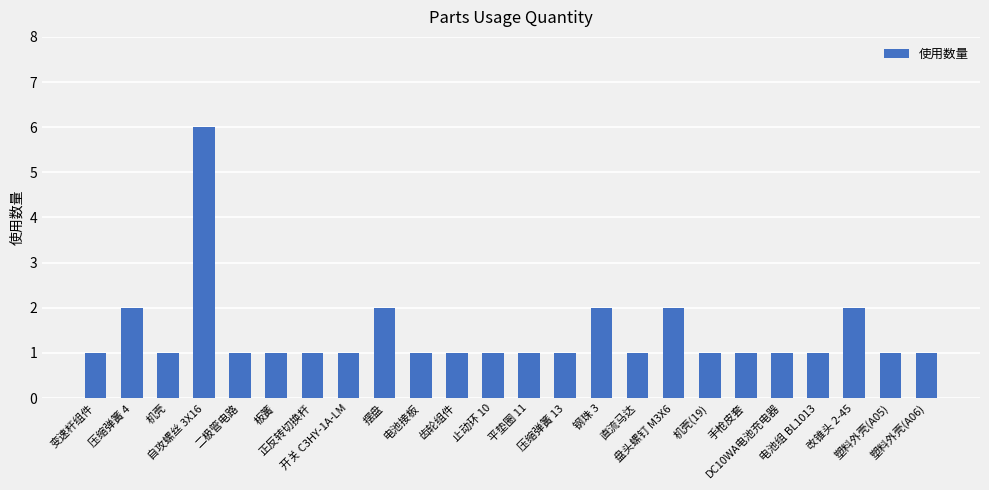

Reading left to right, extract all data points from this chart.

变速杆组件=1	压缩弹簧 4=2	机壳=1	自攻螺丝 3X16=6	二极管电路=1	板簧=1	正反转切换杆=1	开关 C3HY-1A-LM=1	摆盘=2	电池接板=1	齿轮组件=1	止动环 10=1	平垫圈 11=1	压缩弹簧 13=1	钢珠 3=2	直流马达=1	盘头螺钉 M3X6=2	机壳(19)=1	手枪皮套=1	DC10WA电池充电器=1	电池组 BL1013=1	改锥头 2-45=2	塑料外壳(A05)=1	塑料外壳(A06)=1